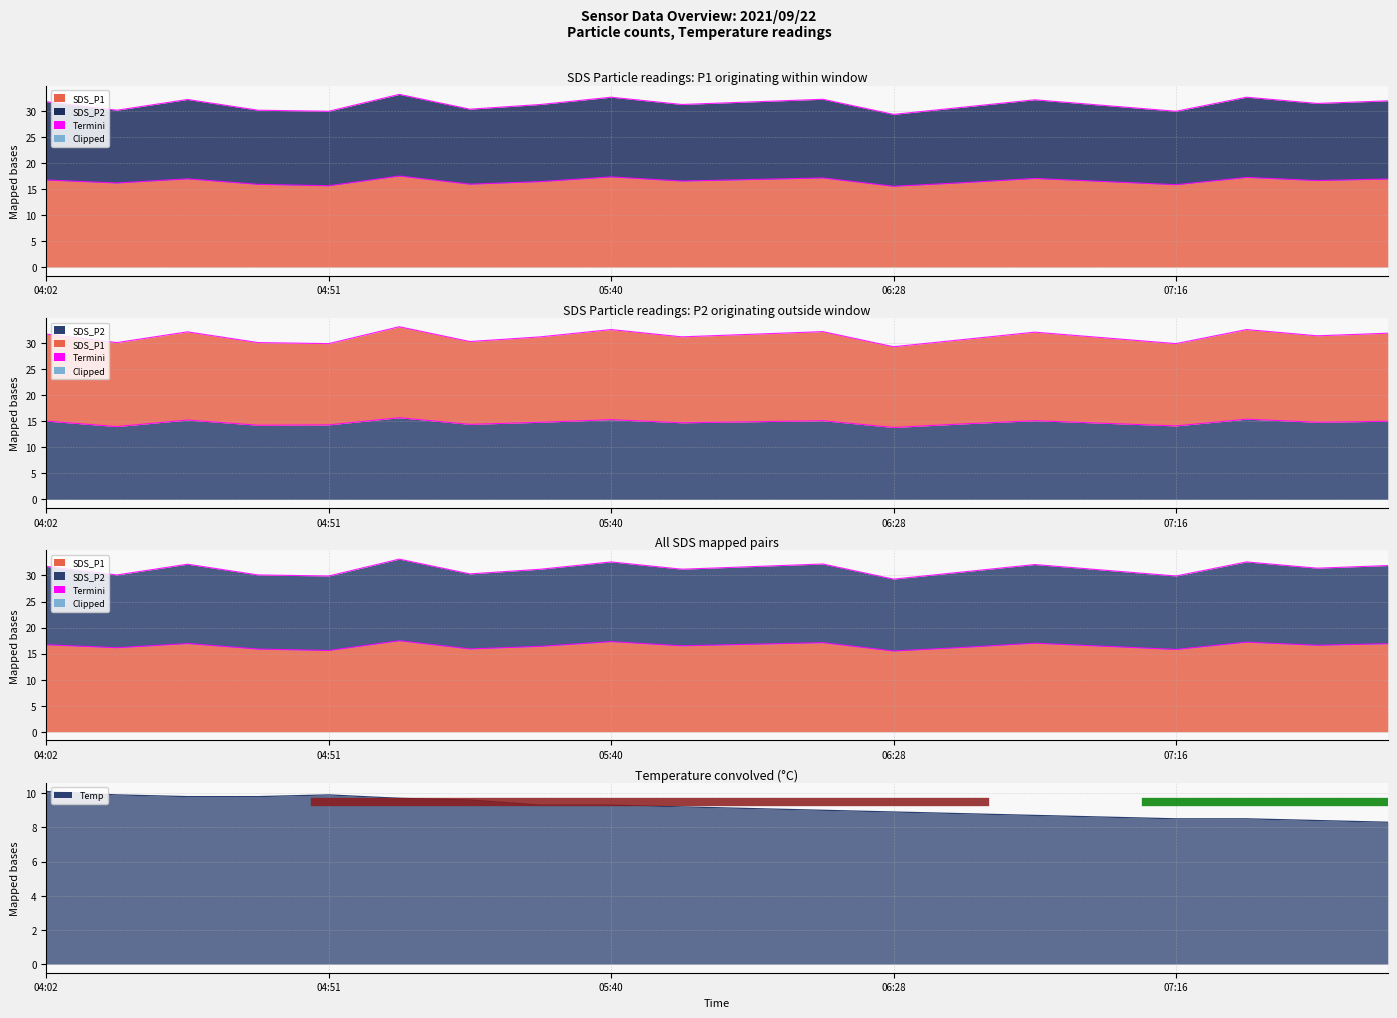

How many data points in Temp are above 9?

11